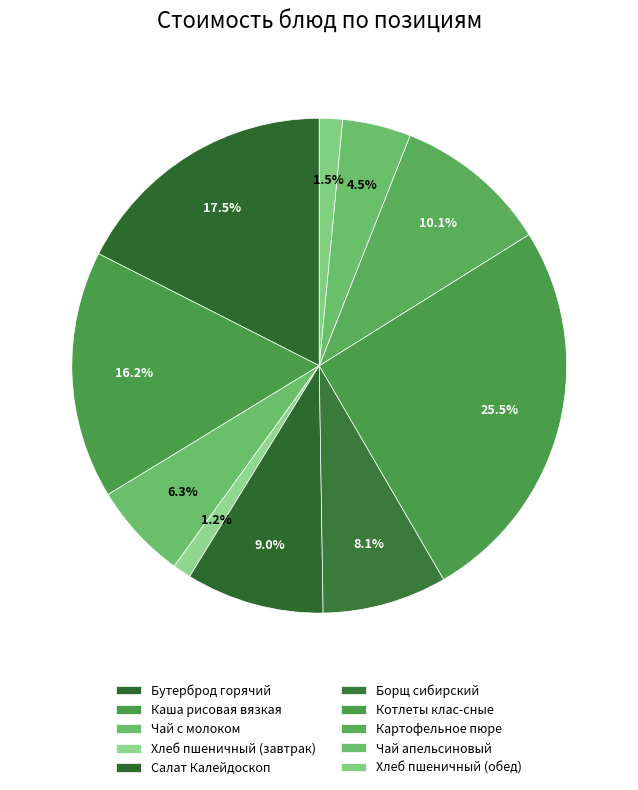

What is the ratio of the value at Борщ сибирский to the value at Хлеб пшеничный (обед)?

5.4